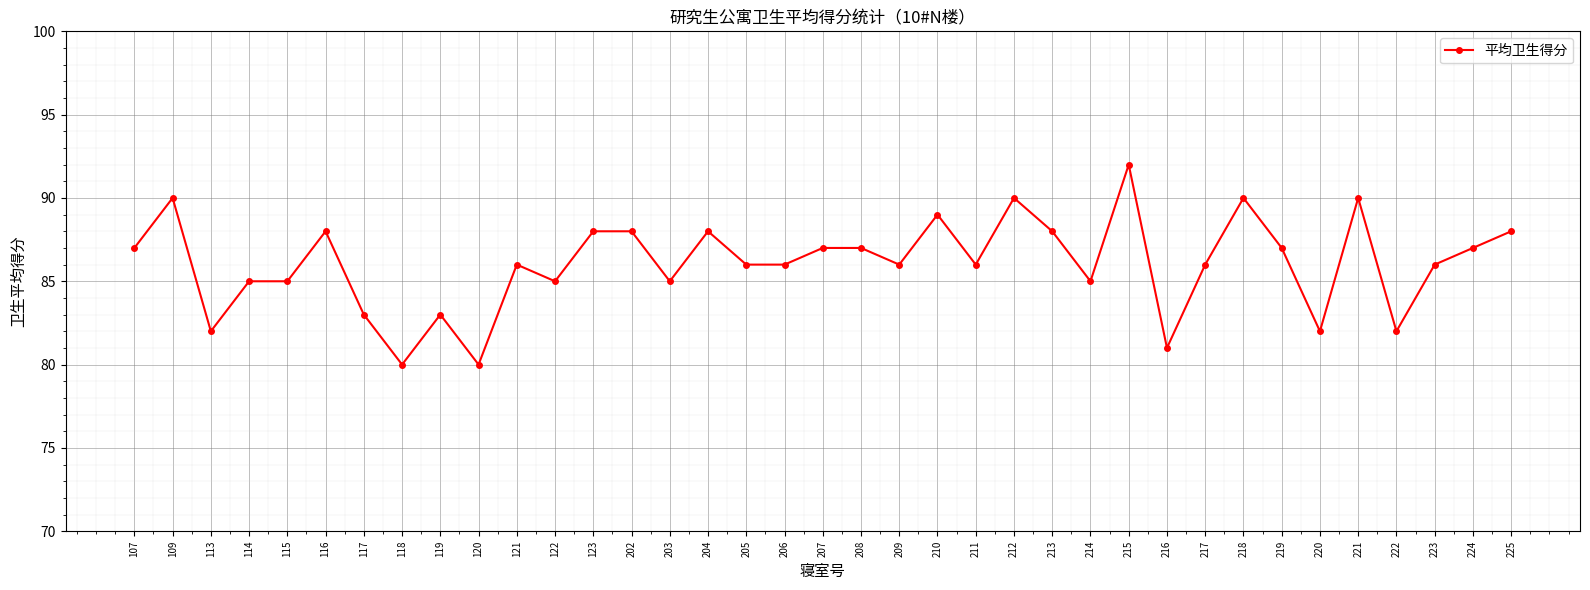

Where is the first local minimum?

113